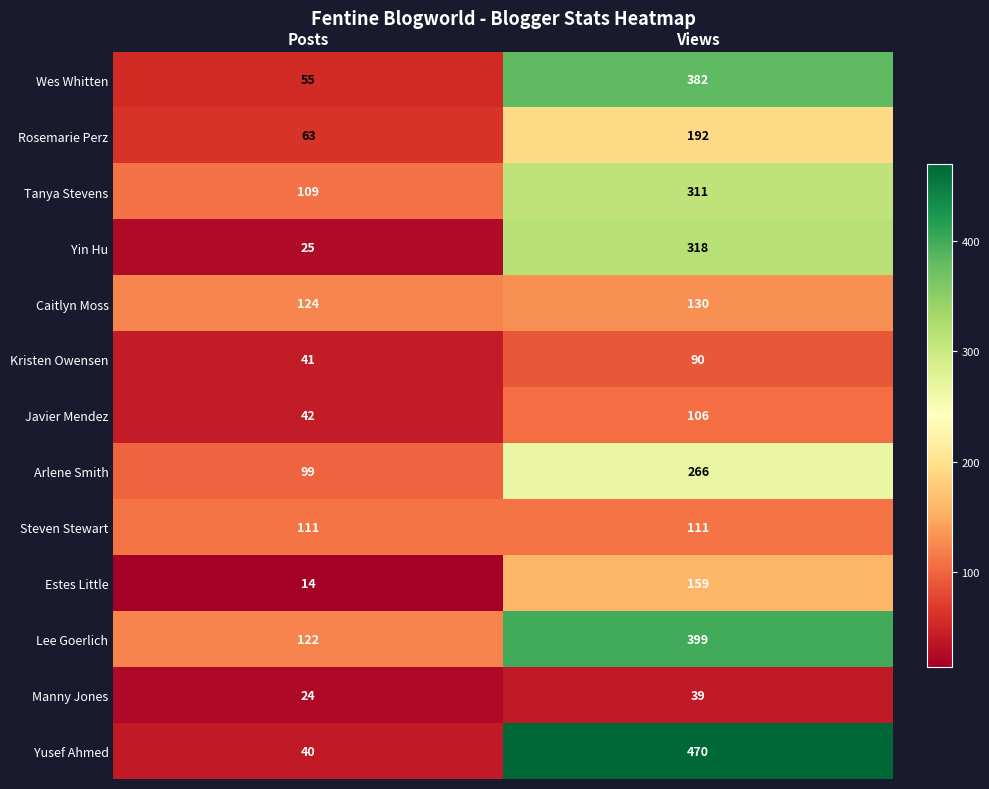

Where is Tanya Stevens nearest to the value 210?

Posts